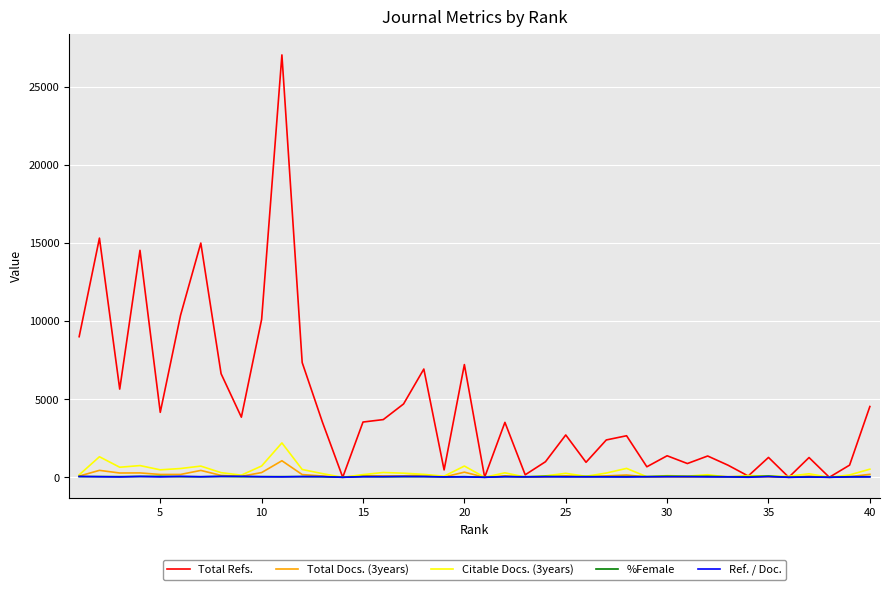

Which series has the largest total across all categories?

Total Refs.